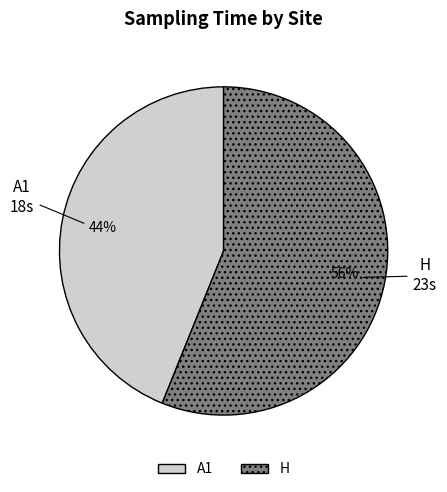

Which category has the smallest portion of the pie?

A1